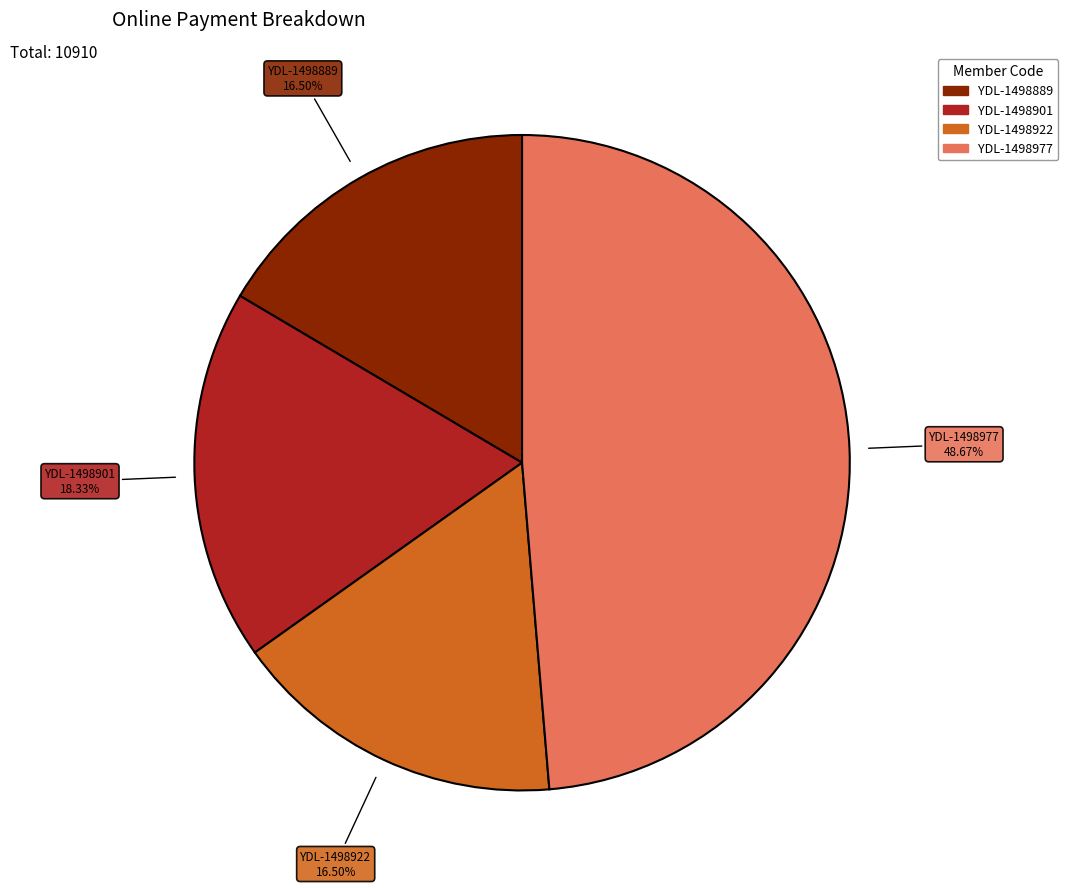

Is there any slice that represents more than half of the pie?

No